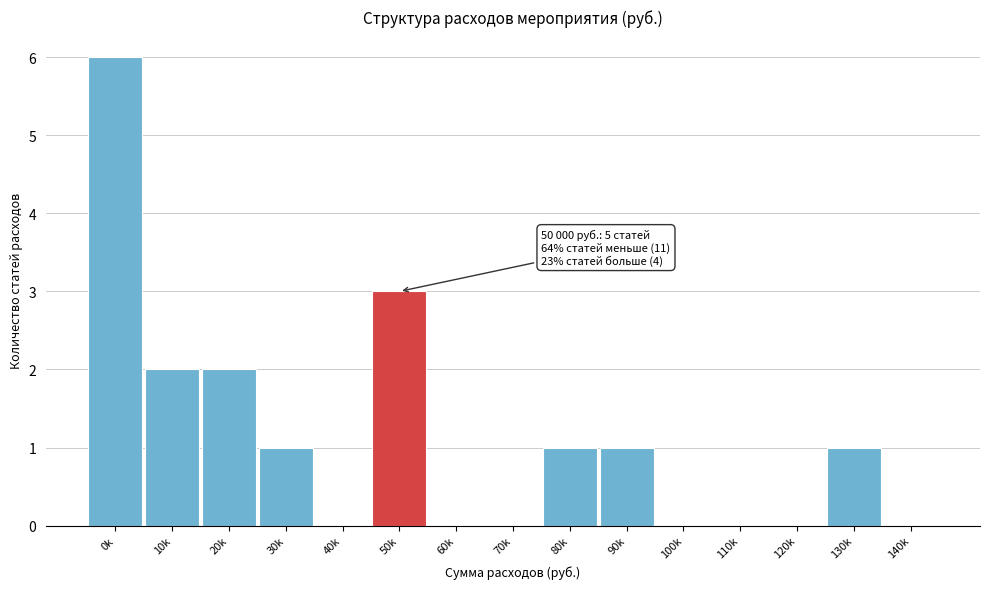

Reading left to right, what are all the values shown in this chart?

0k=6	10k=2	20k=2	30k=1	40k=0	50k=3	60k=0	70k=0	80k=1	90k=1	100k=0	110k=0	120k=0	130k=1	140k=0